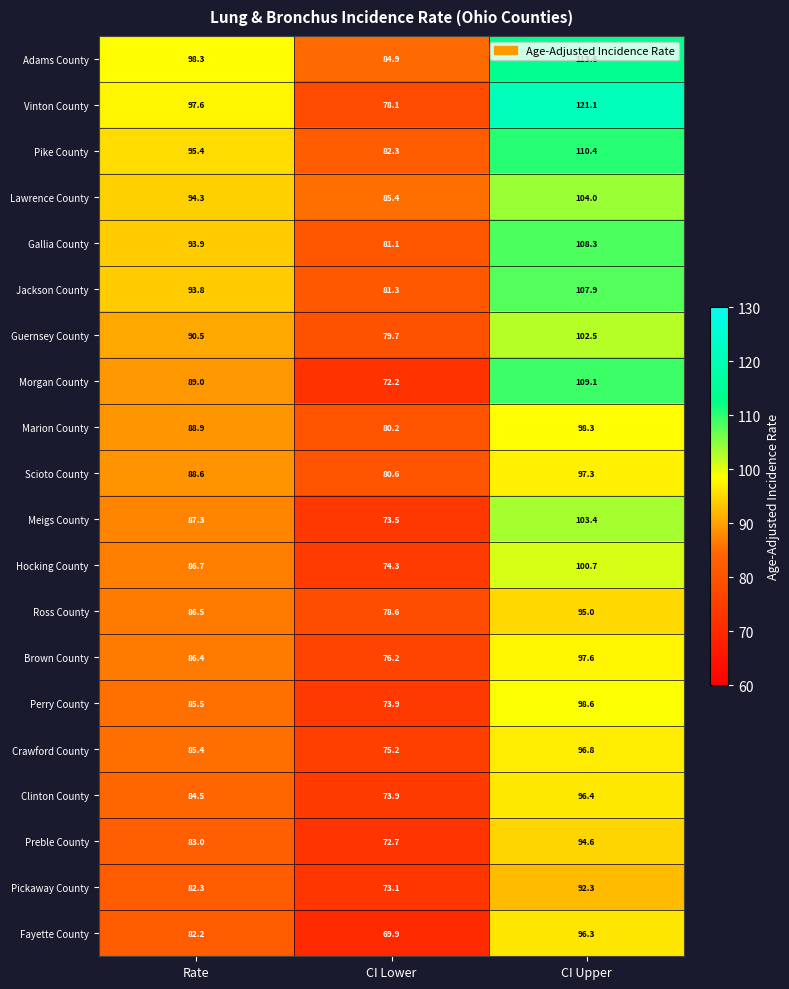

Which label corresponds to the smallest value in the chart?

CI Lower